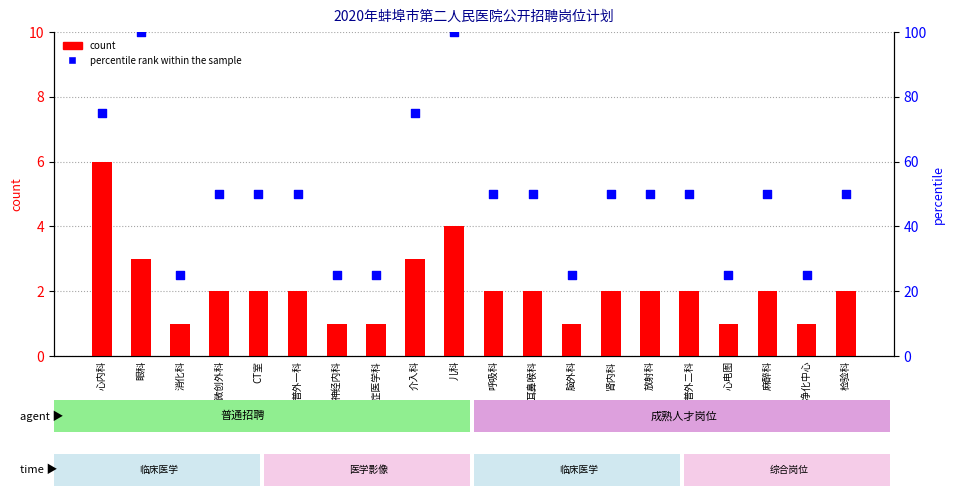

At which category is the sum across all series the highest?

儿科